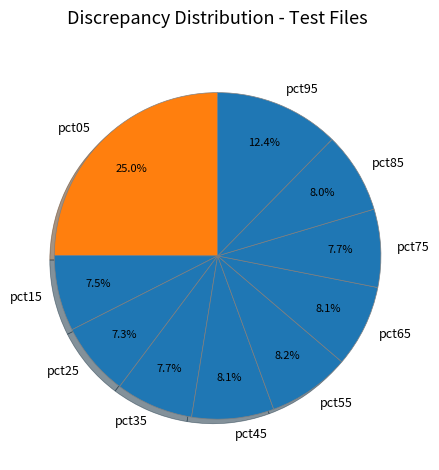

To the nearest percent, what is the difference between the largest and smallest slice percentages?

18%